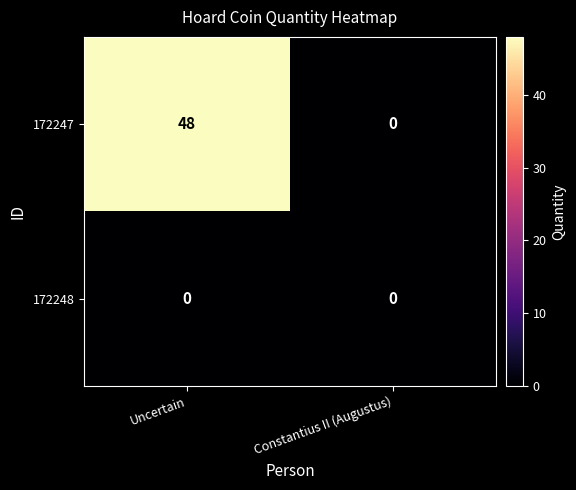

Reading left to right, list all the values displayed in this chart.

172247: Uncertain=48	Constantius II (Augustus)=0
172248: Uncertain=0	Constantius II (Augustus)=0